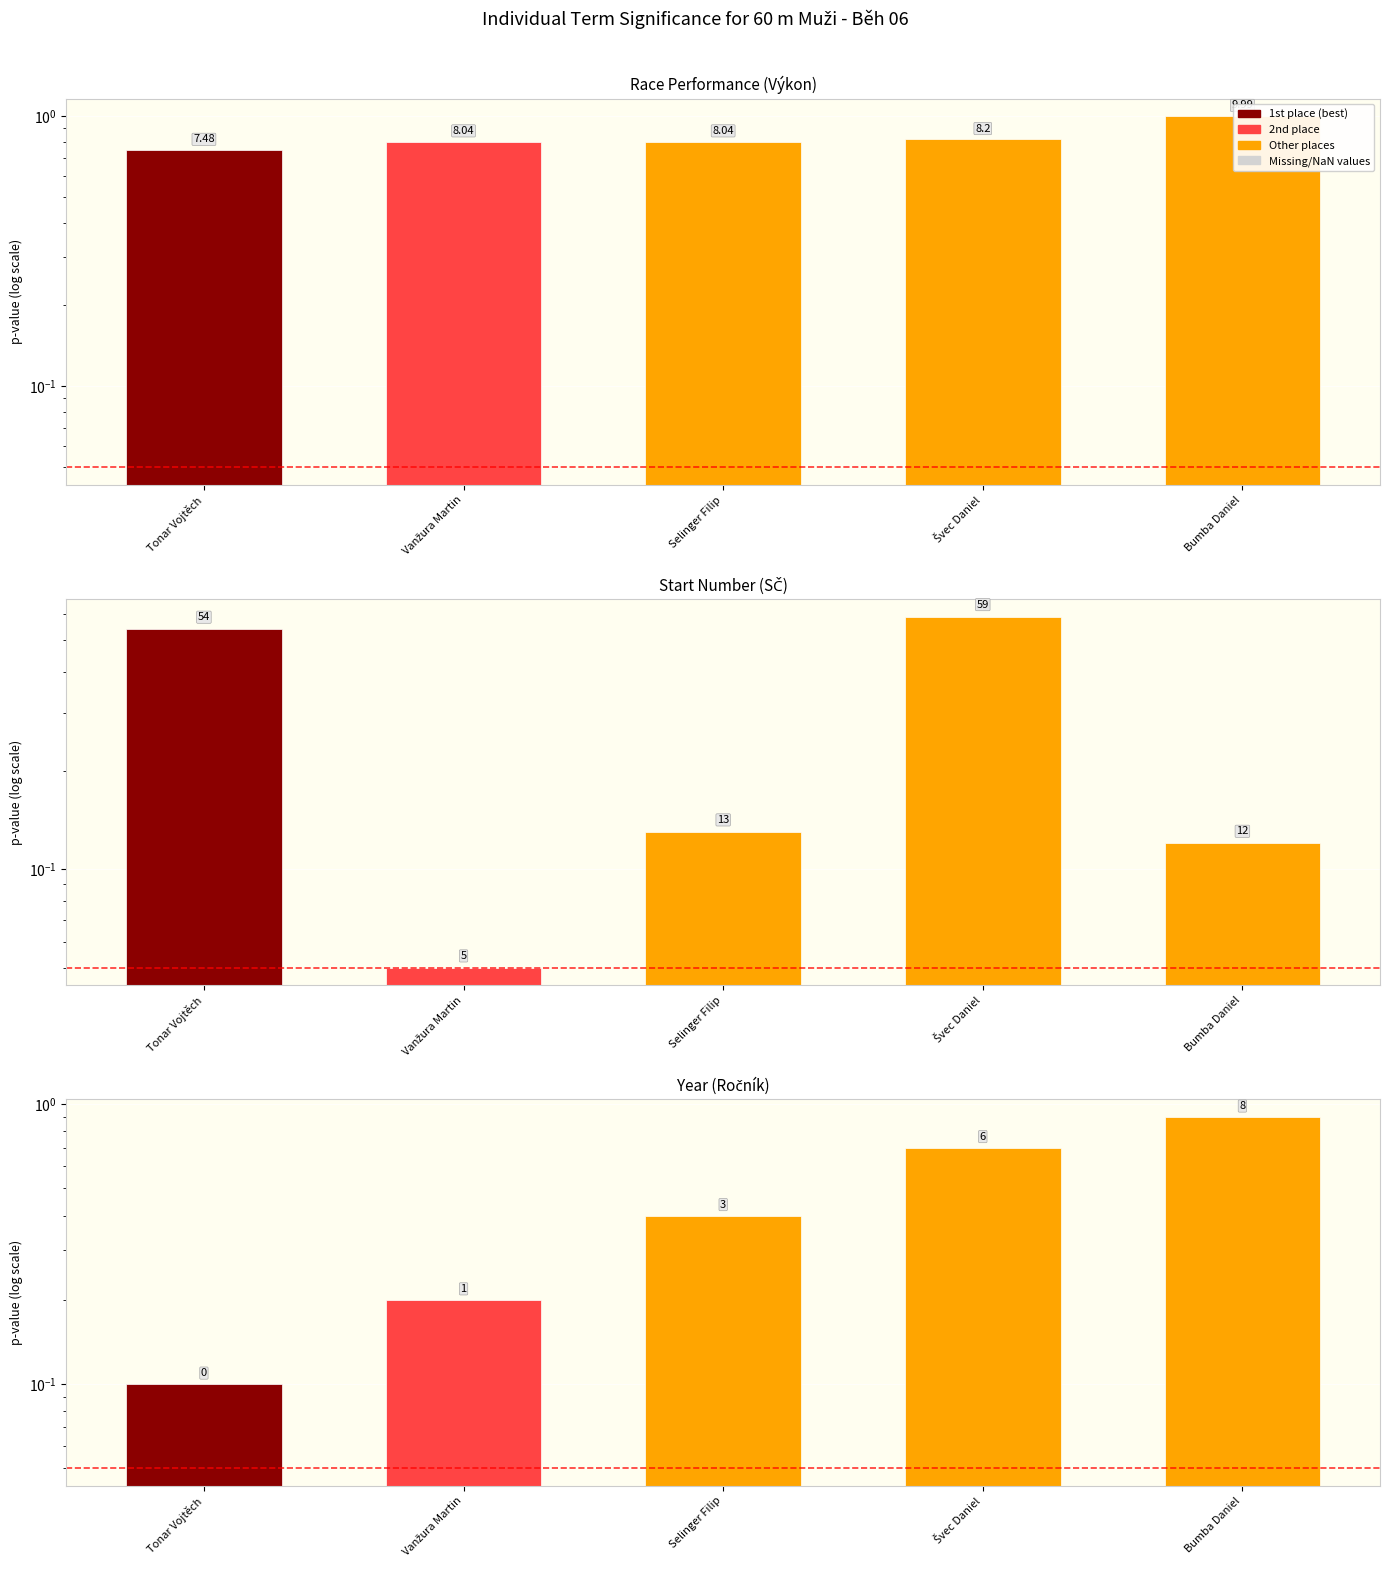

Reading left to right, extract all data points from this chart.

Výkon: Tonar Vojtěch=0.7	Vanžura Martin=0.8	Selinger Filip=0.8	Švec Daniel=0.8	Bumba Daniel=1.0
Pořadí: Tonar Vojtěch=0.1	Vanžura Martin=0.2	Selinger Filip=0.4	Švec Daniel=0.7	Bumba Daniel=0.9
SČ: Tonar Vojtěch=0.5	Vanžura Martin=0.1	Selinger Filip=0.1	Švec Daniel=0.6	Bumba Daniel=0.1